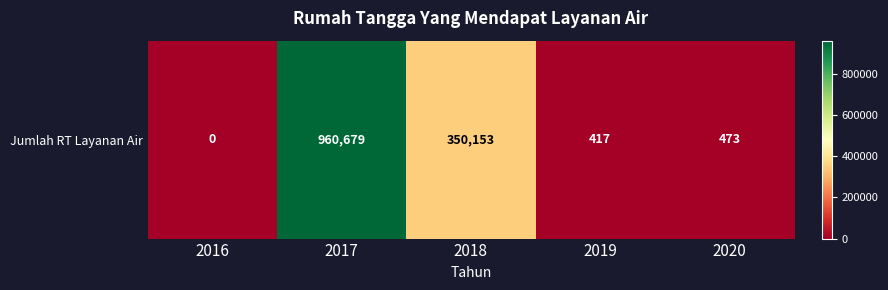

What is the difference between the values at 2018 and 2016?

350153